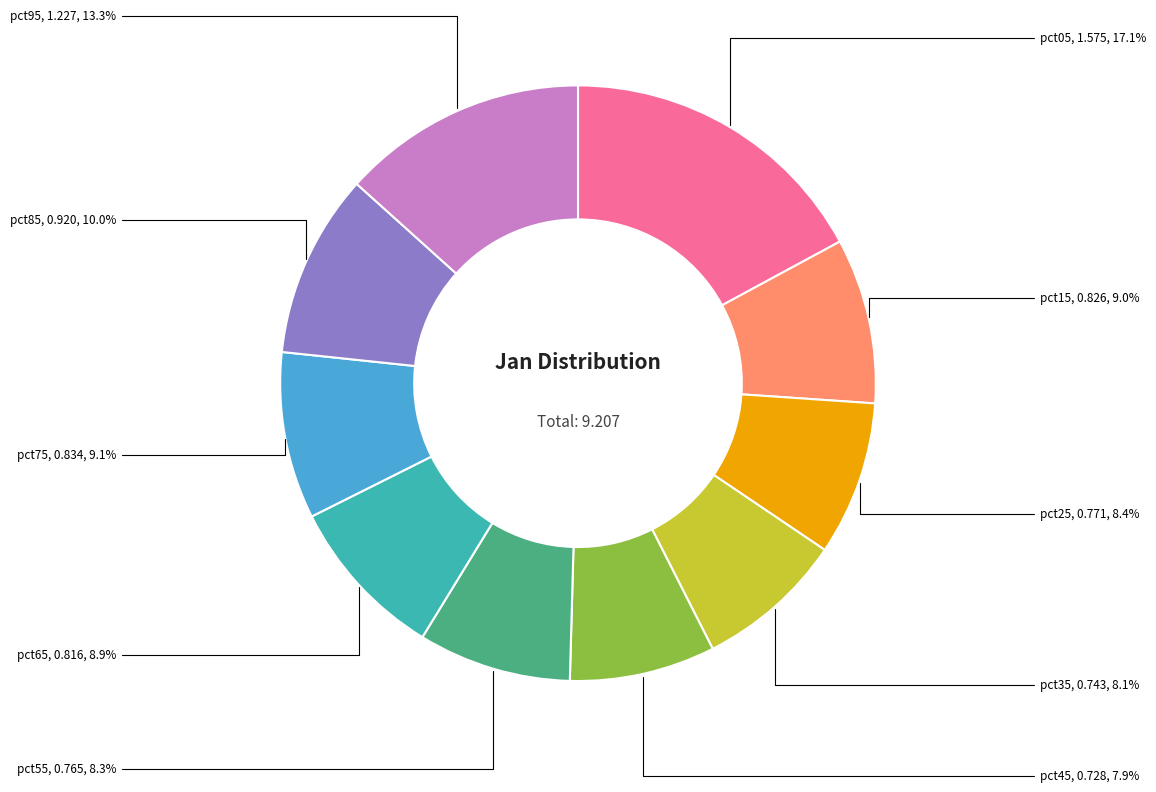

Is there any slice that represents more than half of the pie?

No